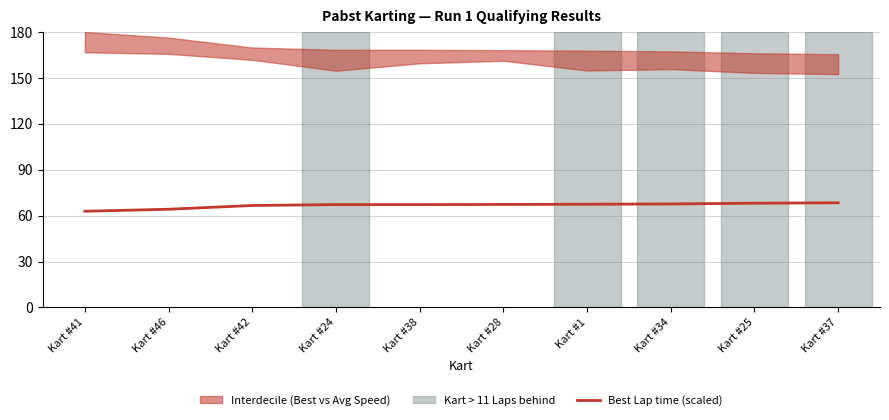

What is the difference between the values at Kart #25 and Kart #38?

0.9